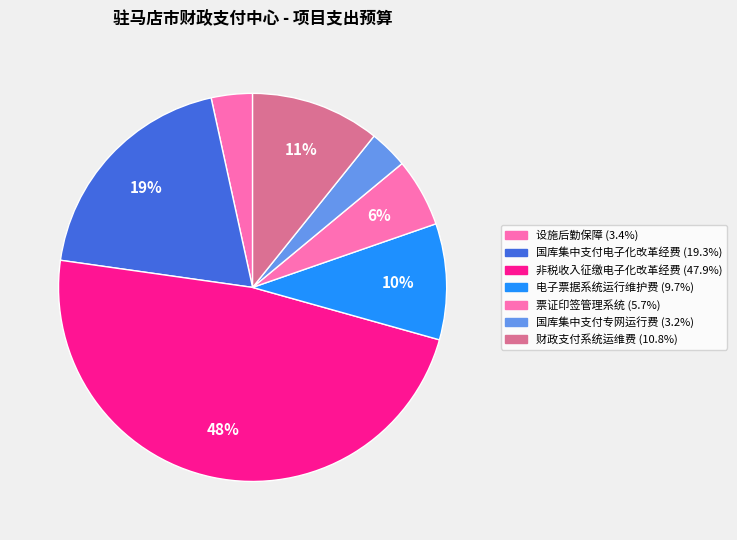

Rank the categories by value from highest to lowest.

非税收入征缴电子化改革经费, 国库集中支付电子化改革经费, 财政支付系统运维费, 电子票据系统运行维护费, 票证印签管理系统, 设施后勤保障, 国库集中支付专网运行费